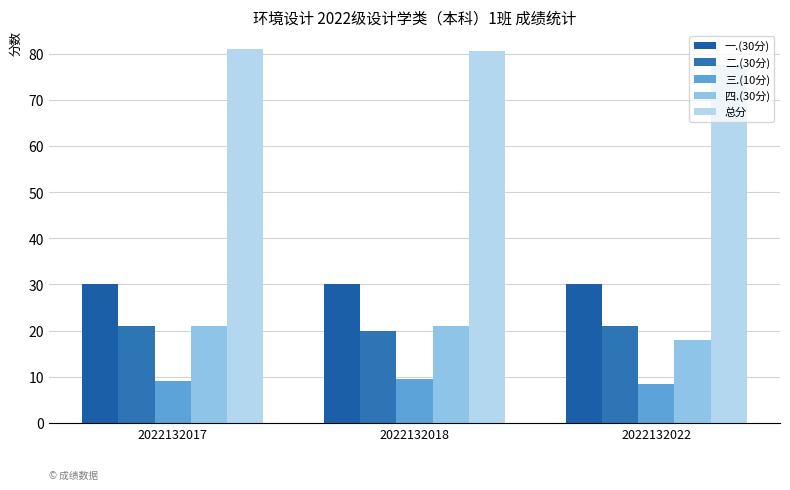

True or false: 二.(30分) has a value of 31.0 at 2022132018.

False